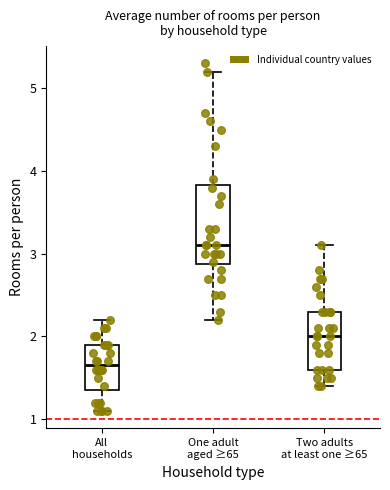

Which box has the highest median line?

One adult aged ≥65